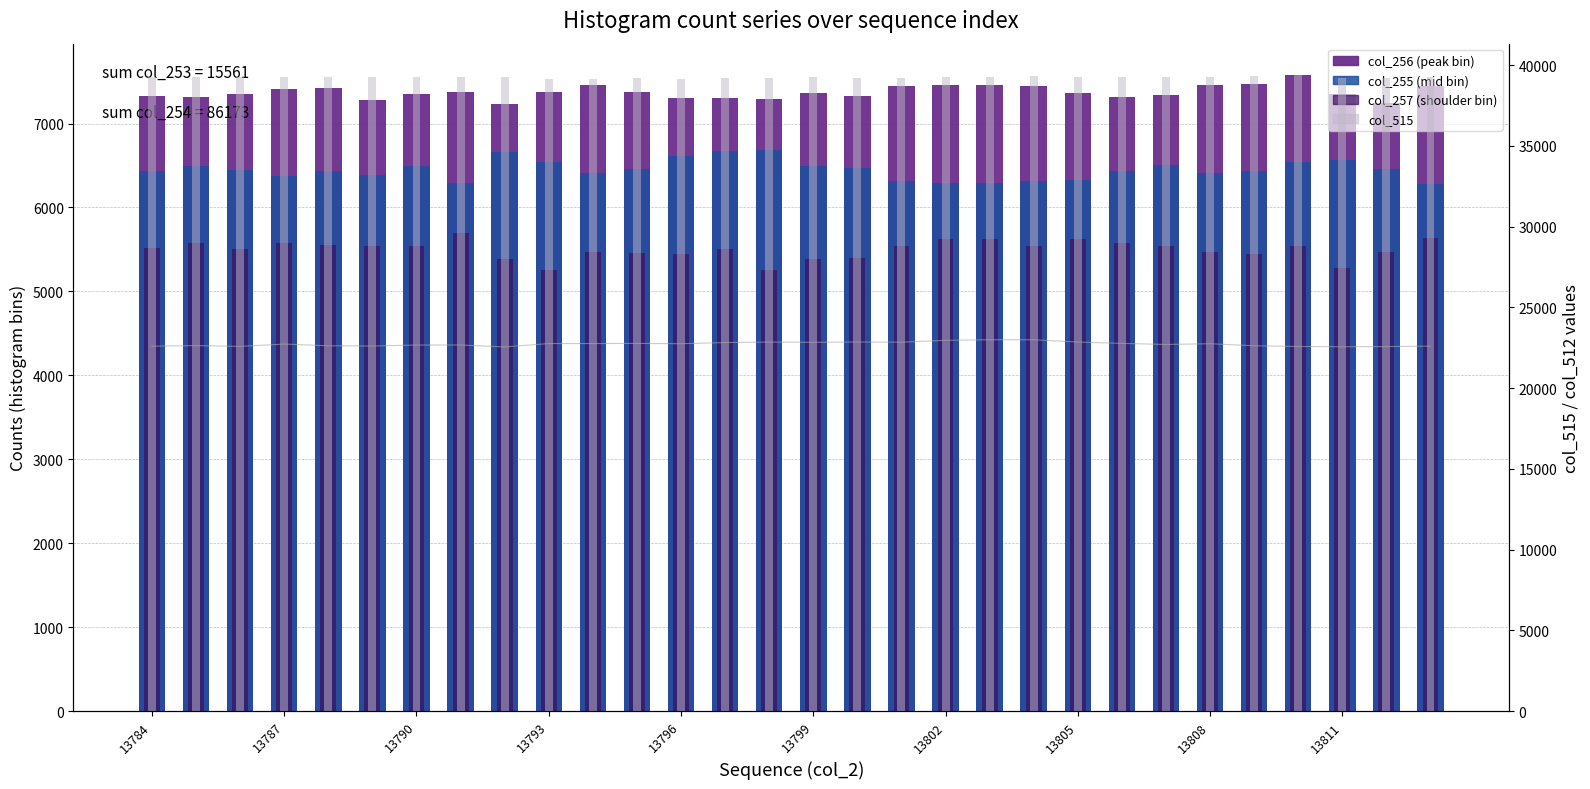

How many values in the col_512 series exceed 22748?

13